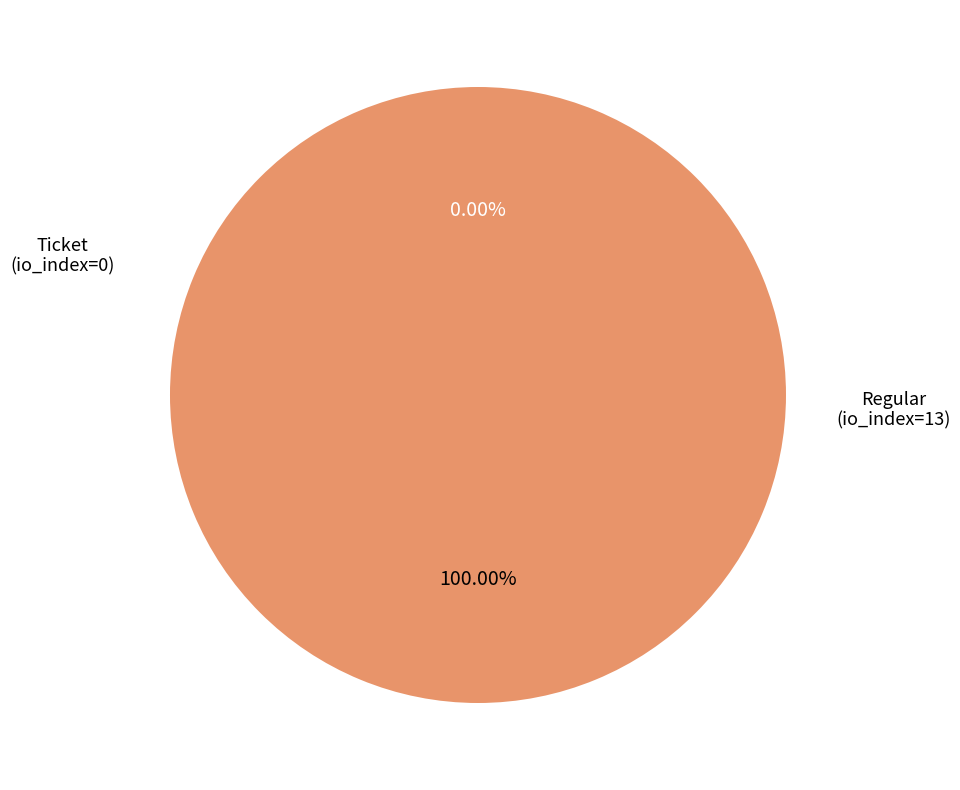

Which slice represents more than half of the pie?

Regular (io_index=13)